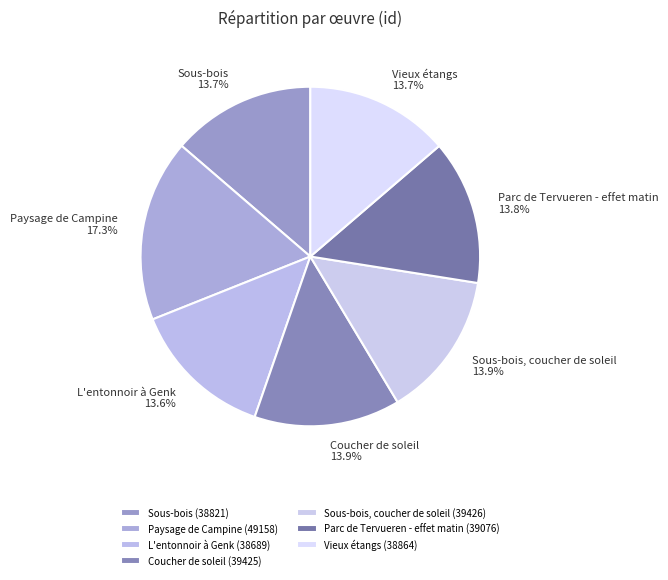

Does any single category account for the majority?

No